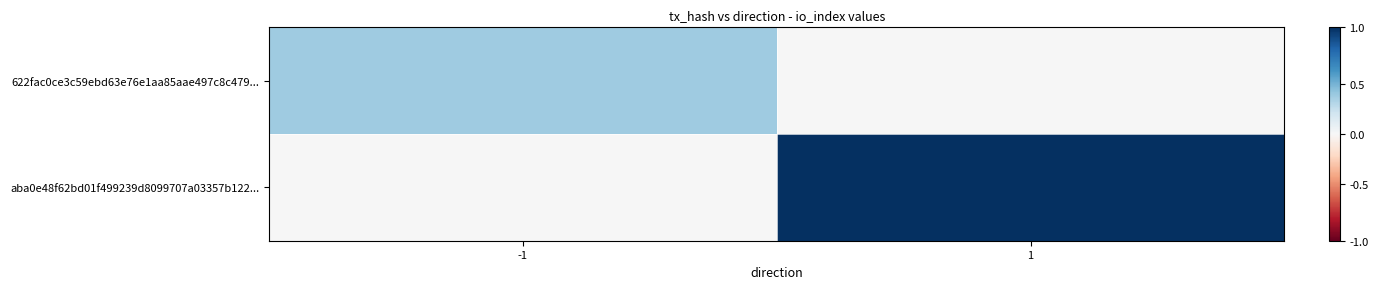

At how many categories does at least one series exceed 11?

1